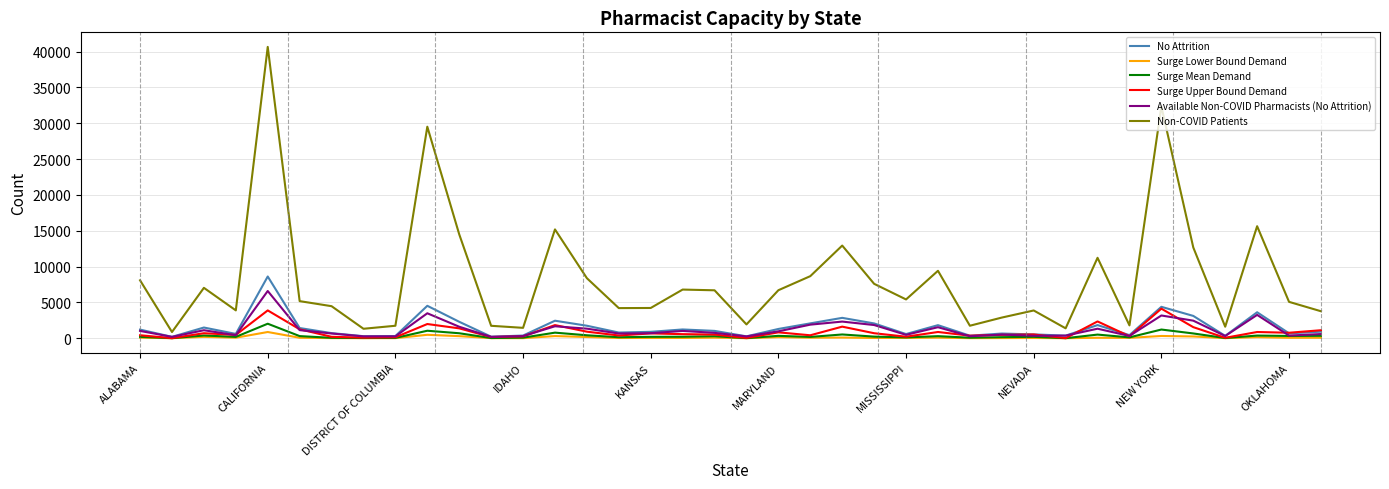

What is the greatest value displayed?

40648.3